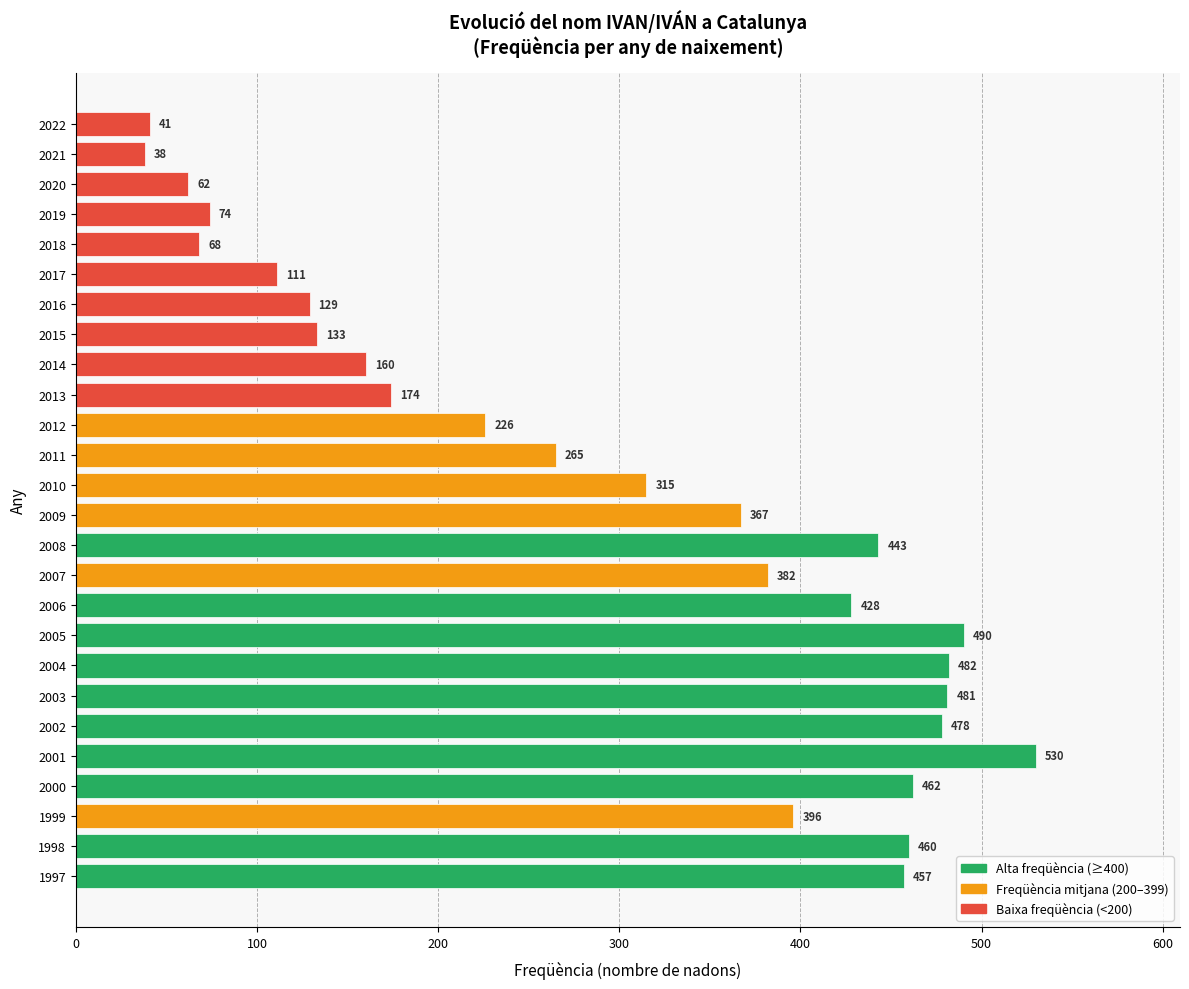

List the labels in order of value, largest first.

2001, 2005, 2004, 2003, 2002, 2000, 1998, 1997, 2008, 2006, 1999, 2007, 2009, 2010, 2011, 2012, 2013, 2014, 2015, 2016, 2017, 2019, 2018, 2020, 2022, 2021